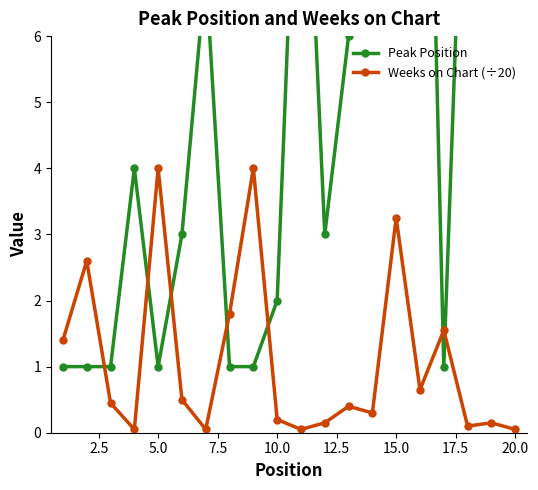

True or false: Weeks on Chart (÷20) has a value of 0.2 at 10.0.

True